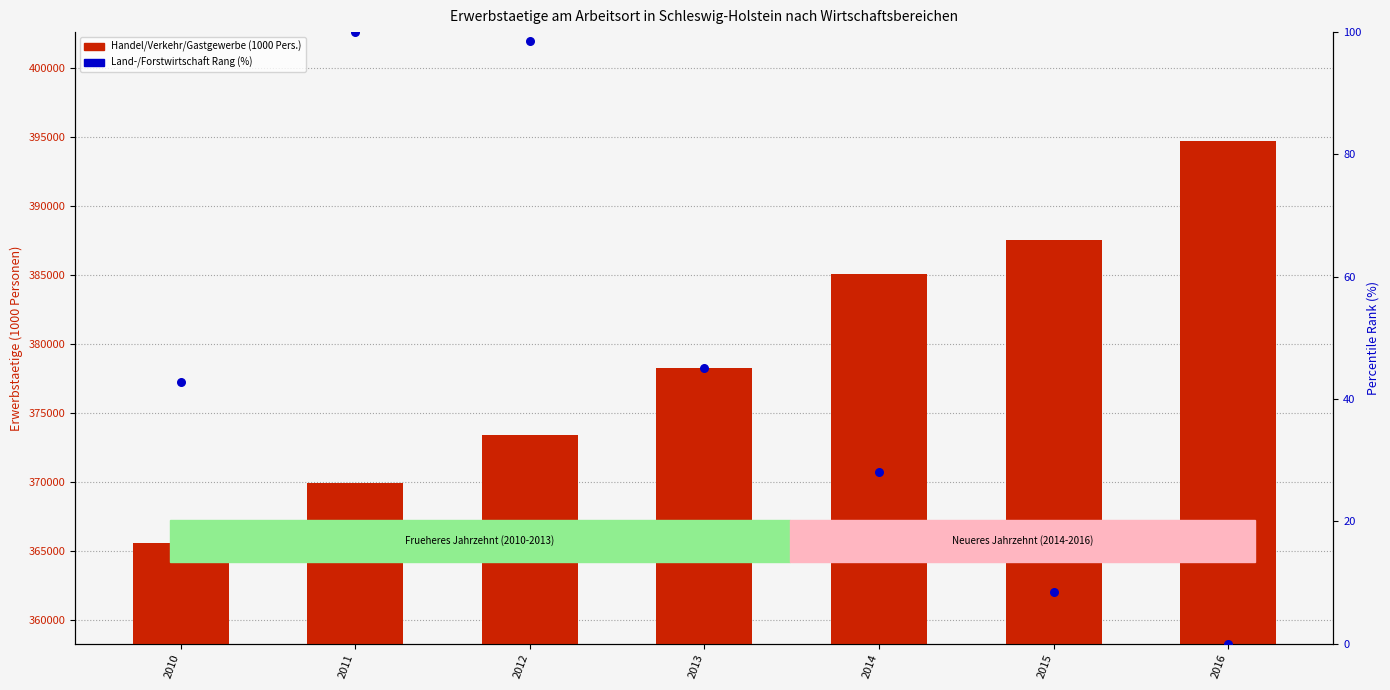

At how many categories does at least one series exceed 172882?

7